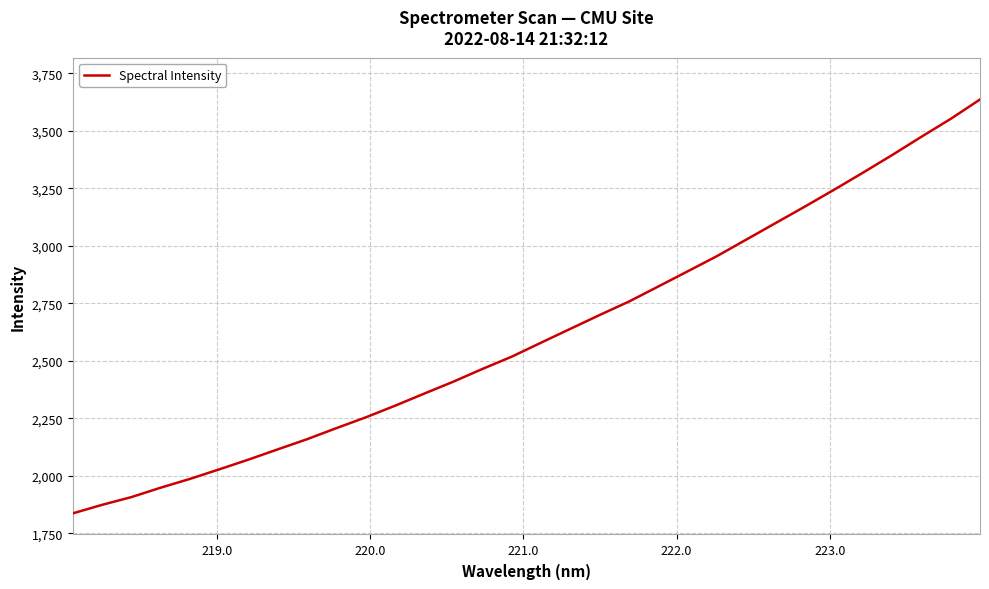

What is the difference between the maximum and minimum values?

1800.7